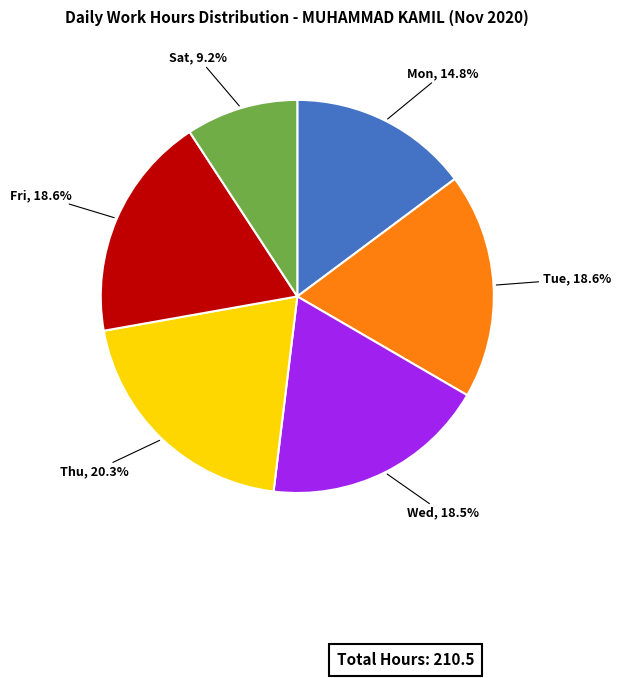

How many segments does this pie chart have?

6